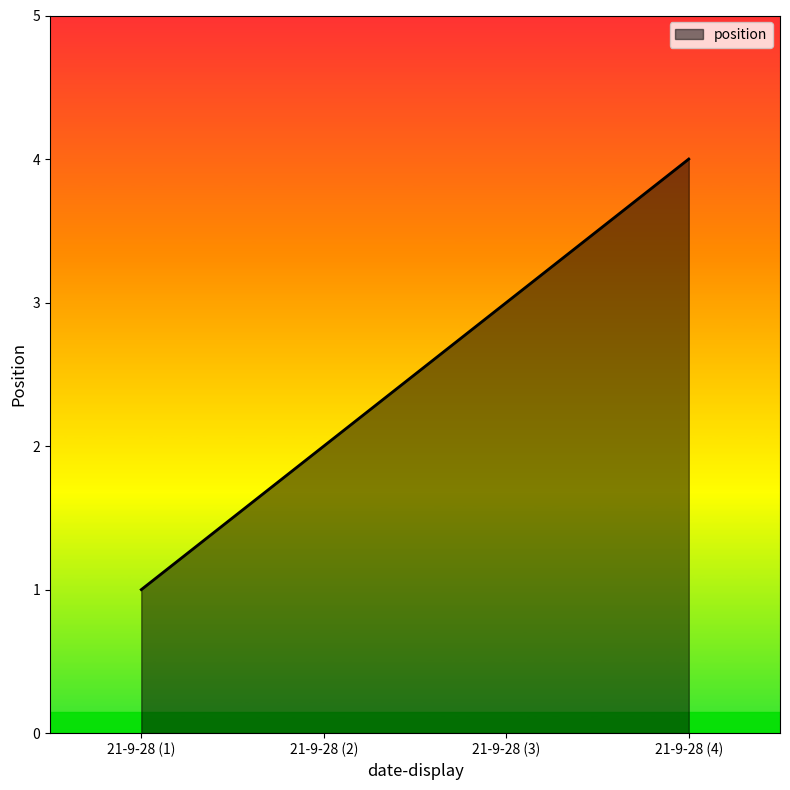

Which label corresponds to the largest value in the chart?

21-9-28 (4)